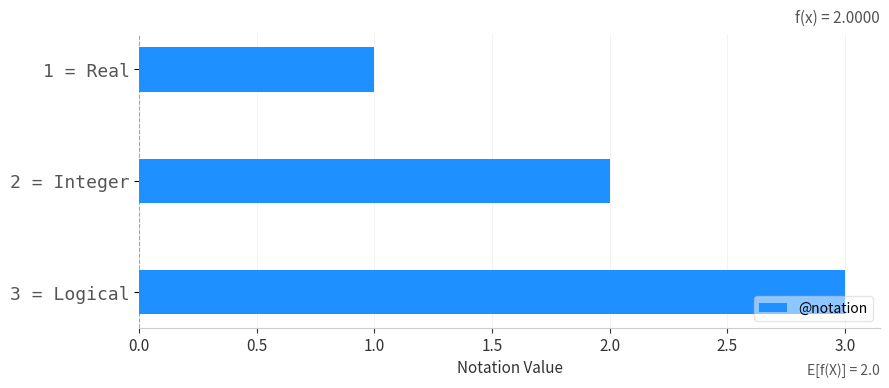

Which category has the highest value across all series?

3 = Logical